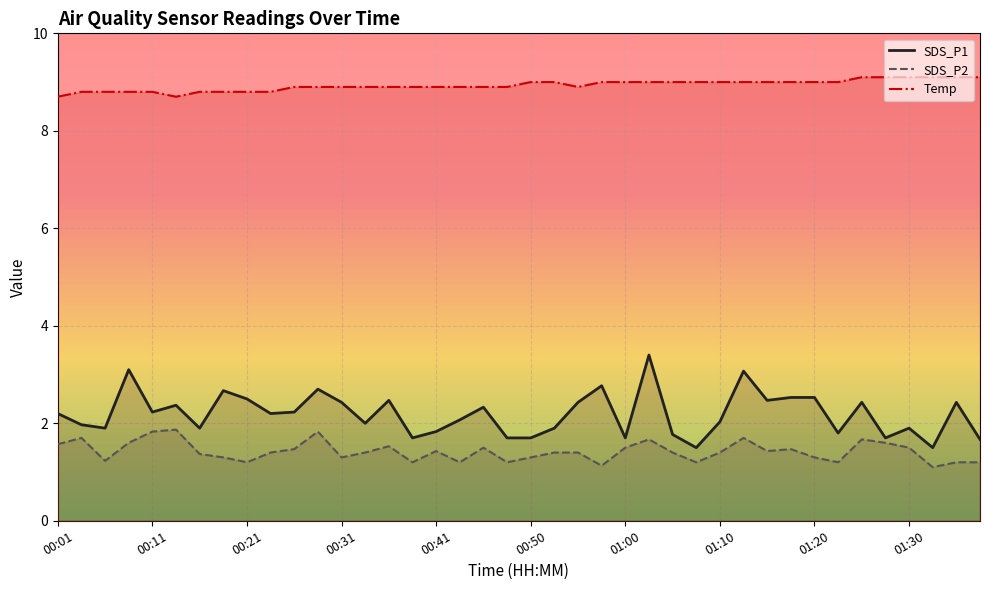

Which series has the largest total across all categories?

Temp